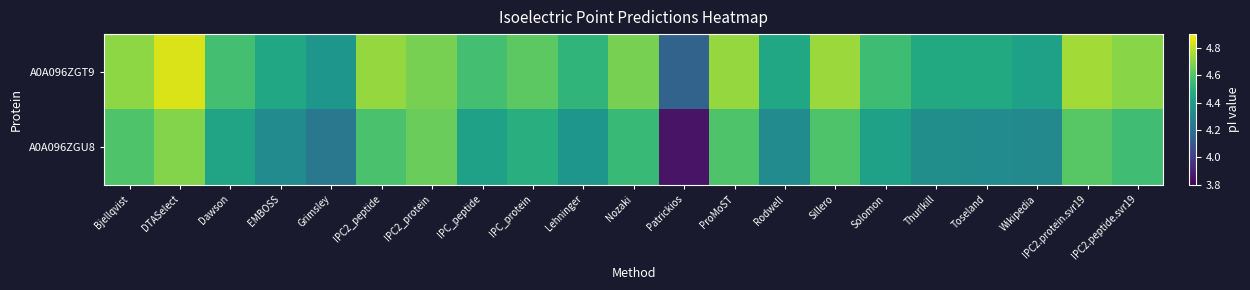

Reading left to right, extract all data points from this chart.

A0A096ZGT9: Bjellqvist=4.7	DTASelect=4.8	Dawson=4.6	EMBOSS=4.5	Grimsley=4.4	IPC2_peptide=4.7	IPC2_protein=4.7	IPC_peptide=4.6	IPC_protein=4.6	Lehninger=4.5	Nozaki=4.7	Patrickios=4.2	ProMoST=4.7	Rodwell=4.5	Sillero=4.7	Solomon=4.6	Thurlkill=4.5	Toseland=4.5	Wikipedia=4.4	IPC2.protein.svr19=4.7	IPC2.peptide.svr19=4.7
A0A096ZGU8: Bjellqvist=4.6	DTASelect=4.7	Dawson=4.4	EMBOSS=4.3	Grimsley=4.2	IPC2_peptide=4.6	IPC2_protein=4.6	IPC_peptide=4.4	IPC_protein=4.5	Lehninger=4.4	Nozaki=4.5	Patrickios=3.9	ProMoST=4.6	Rodwell=4.3	Sillero=4.6	Solomon=4.4	Thurlkill=4.3	Toseland=4.3	Wikipedia=4.3	IPC2.protein.svr19=4.6	IPC2.peptide.svr19=4.6